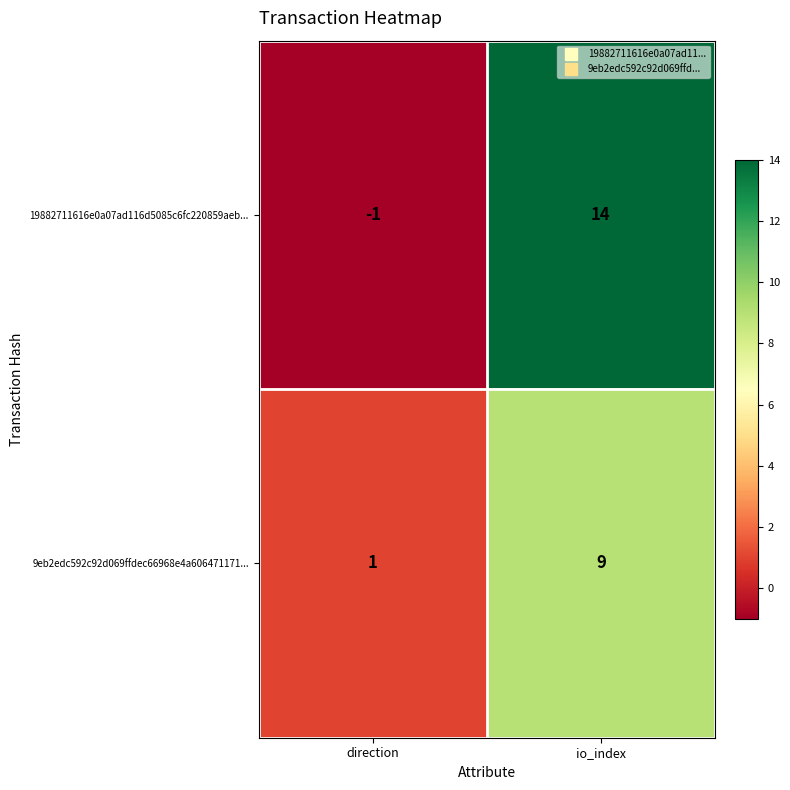

At which category does the chart reach its peak across all series?

io_index